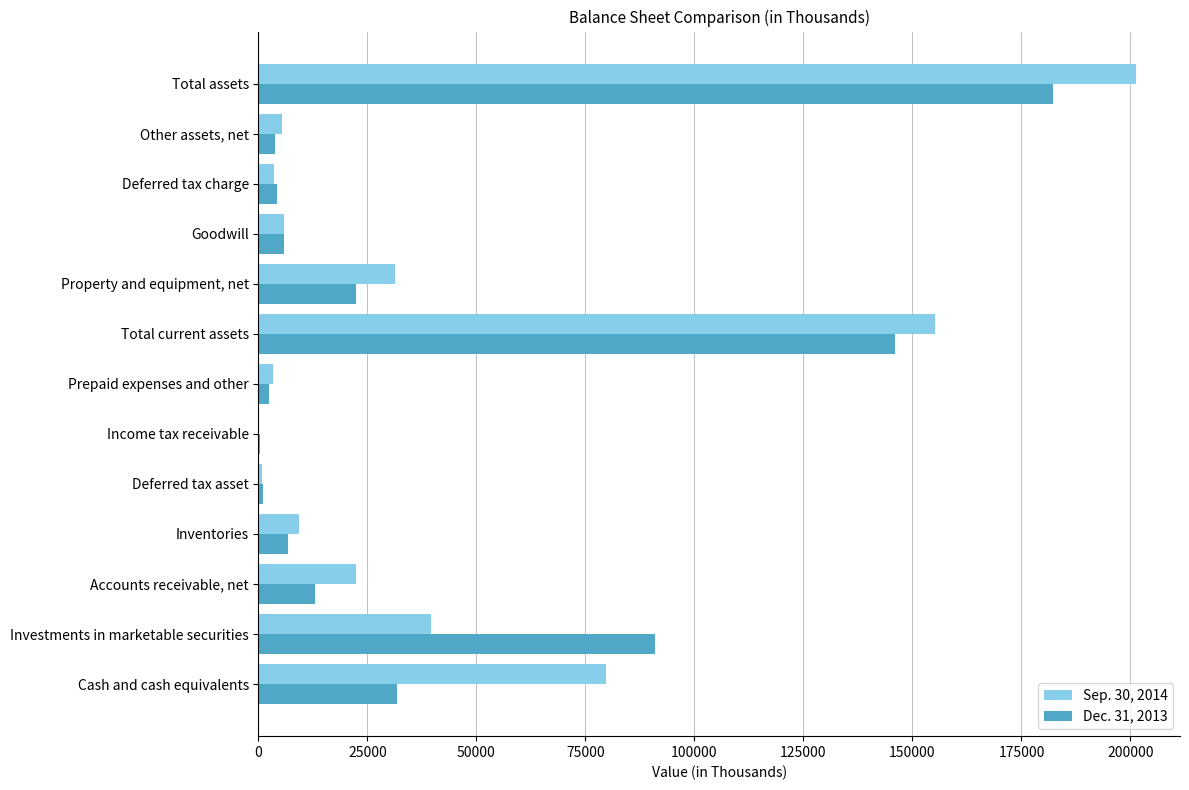

The Sep. 30, 2014 series shows 109972 at Cash and cash equivalents. True or false?

False